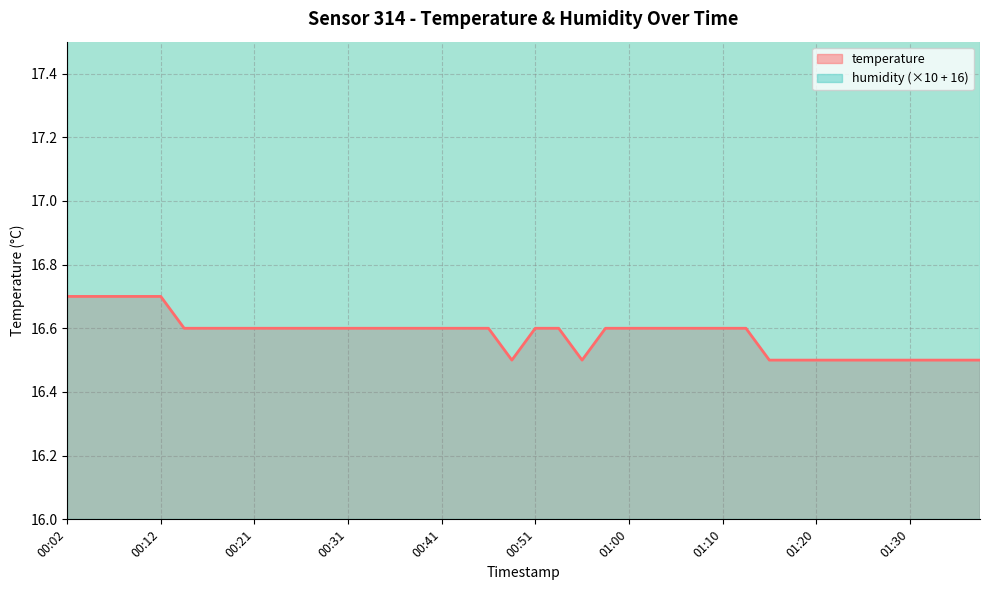

Reading right to left, transcribe all the data shown in this chart.

01:37=16.5	01:35=16.5	01:32=16.5	01:30=16.5	01:27=16.5	01:25=16.5	01:22=16.5	01:20=16.5	01:17=16.5	01:15=16.5	01:12=16.6	01:10=16.6	01:08=16.6	01:05=16.6	01:03=16.6	01:00=16.6	00:58=16.6	00:55=16.5	00:53=16.6	00:51=16.6	00:48=16.5	00:46=16.6	00:43=16.6	00:41=16.6	00:38=16.6	00:36=16.6	00:33=16.6	00:31=16.6	00:29=16.6	00:26=16.6	00:24=16.6	00:21=16.6	00:19=16.6	00:16=16.6	00:14=16.6	00:12=16.7	00:09=16.7	00:07=16.7	00:04=16.7	00:02=16.7